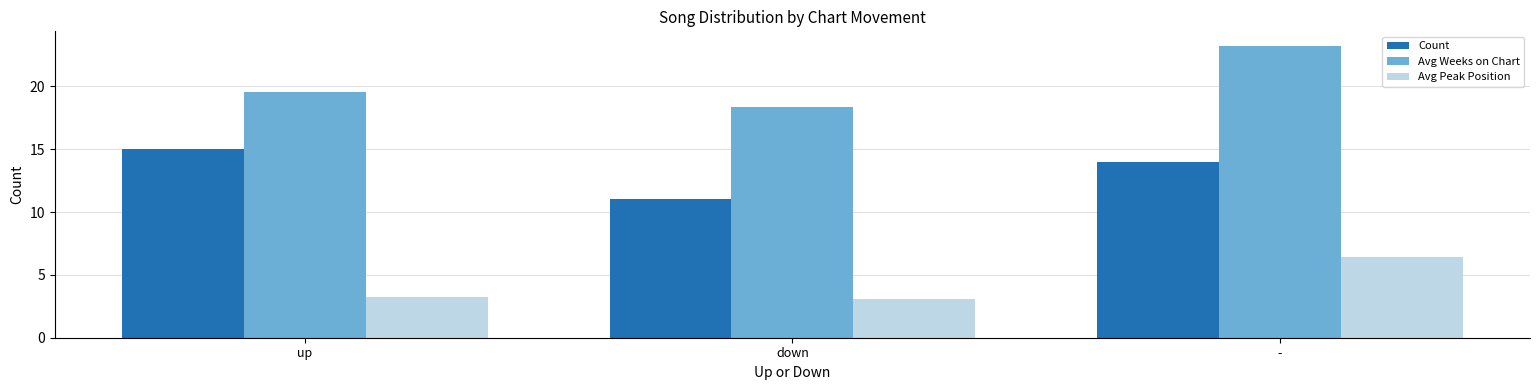

The value of Avg Peak Position at down is 1.8. True or false?

False